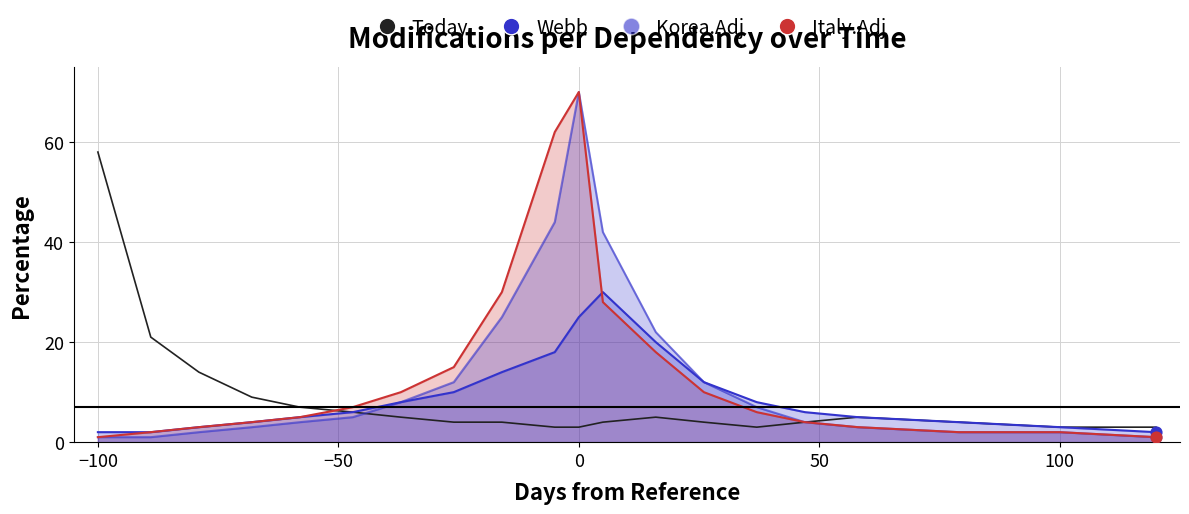

Which series contains the highest Y value?

Korea.Adj